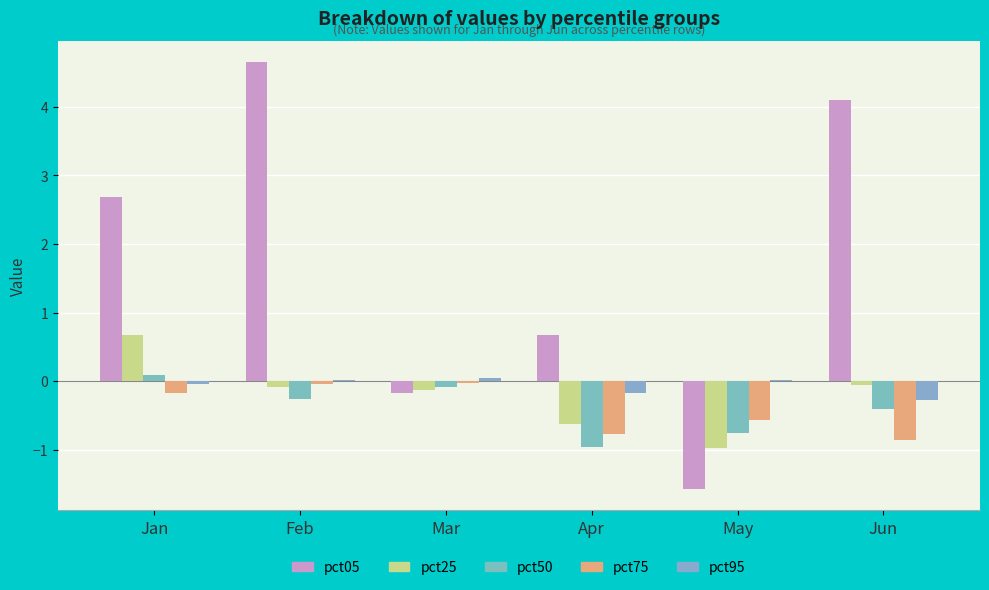

What is the difference between the maximum and minimum values in the pct50 series?

1.1